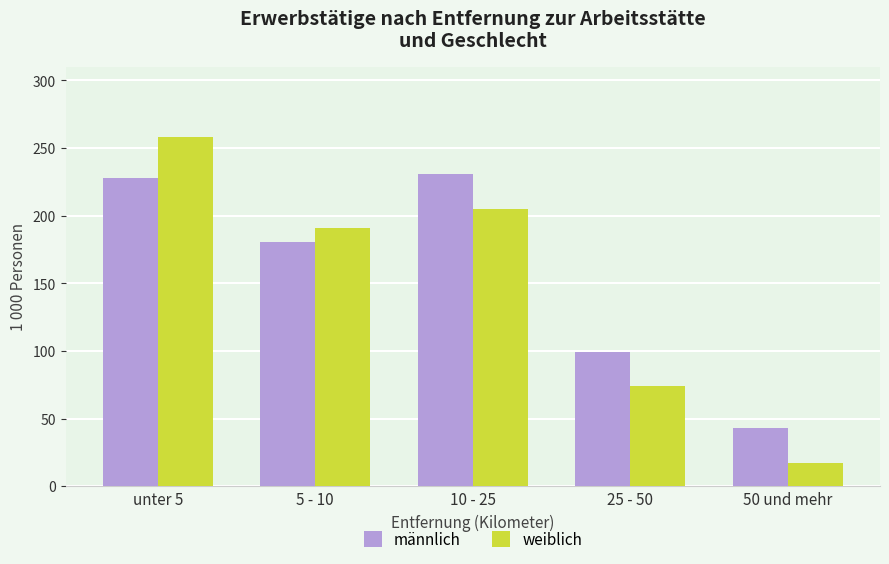

The value of weiblich at 50 und mehr is 16.8. True or false?

True